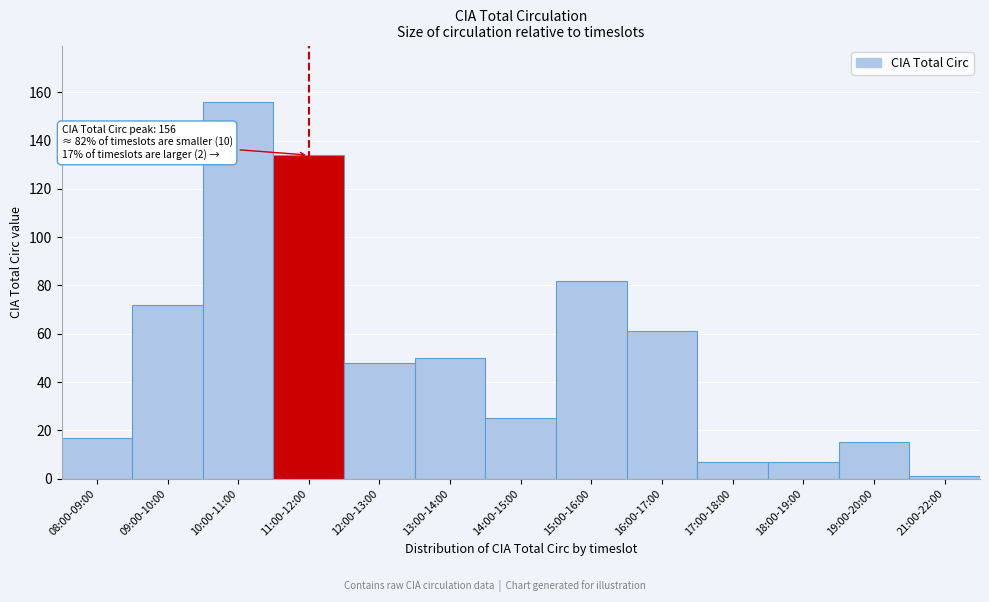

Reading left to right, what are all the values shown in this chart?

17	72	156	134	48	50	25	82	61	7	7	15	1